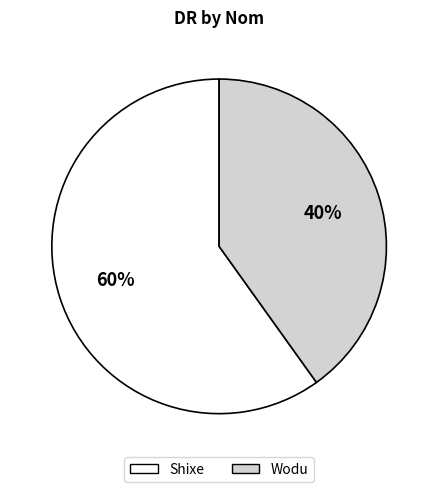

Rank the categories by value from lowest to highest.

Wodu, Shixe